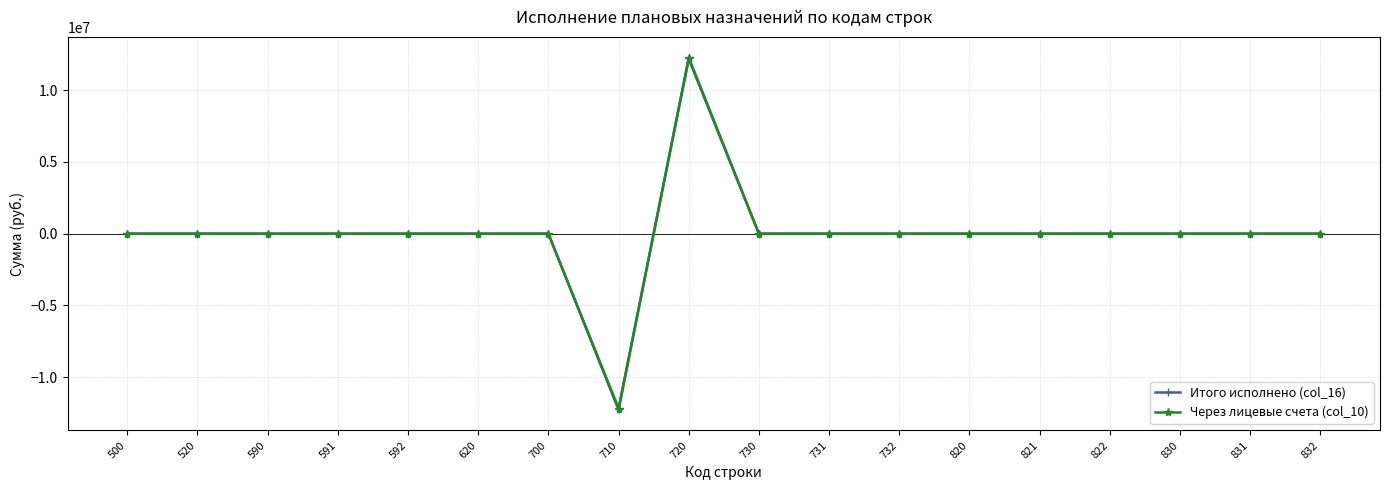

How many lines are shown in the chart?

2